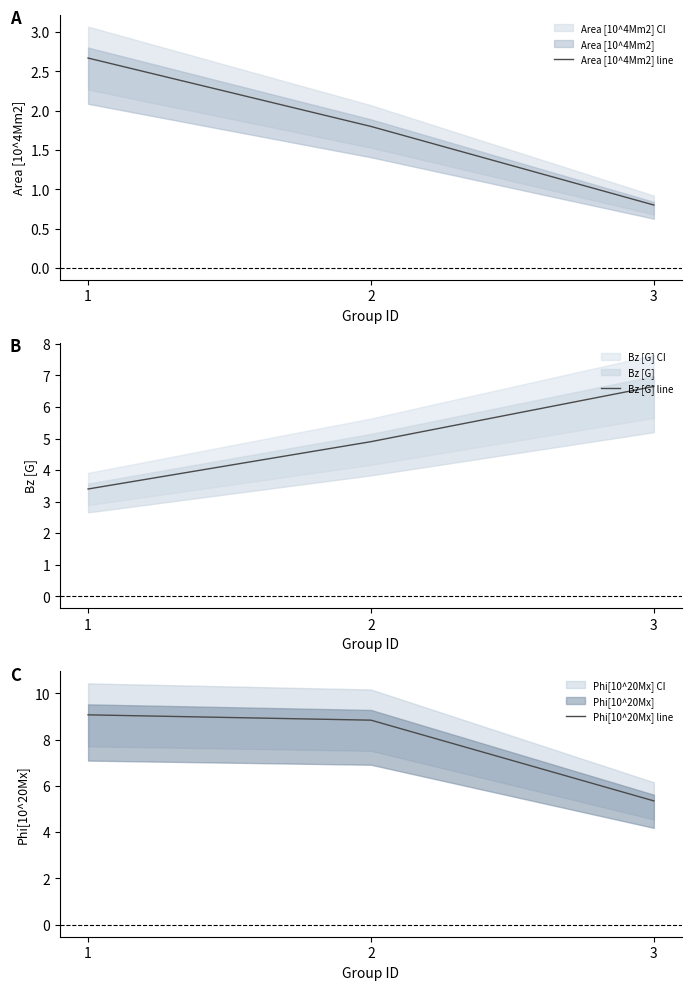

How many values in the Area [10^4Mm2] line series exceed 1?

2